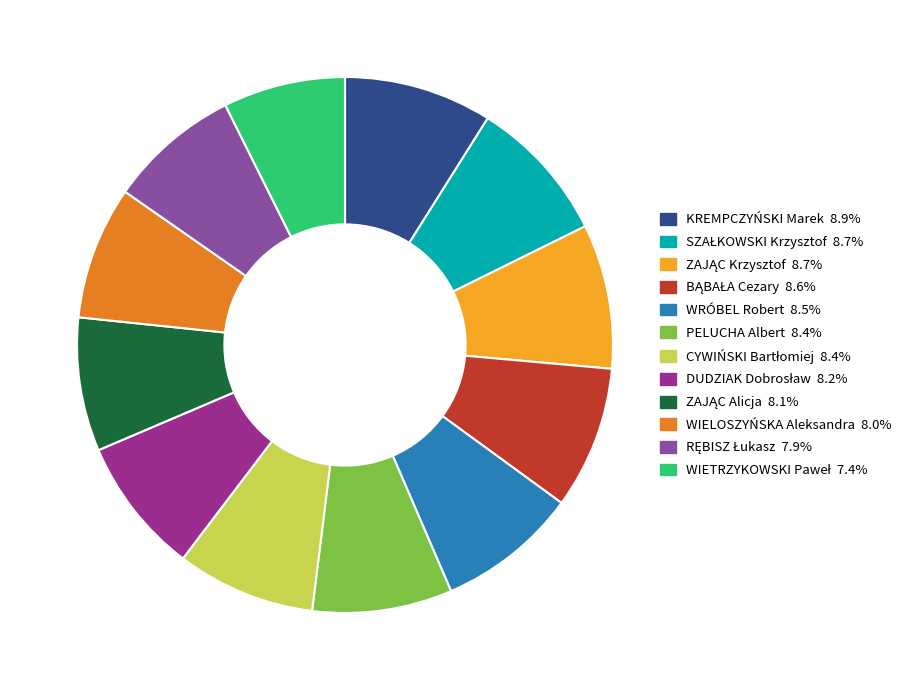

Is the sum of KREMPCZYŃSKI Marek and PELUCHA Albert greater than half?

No